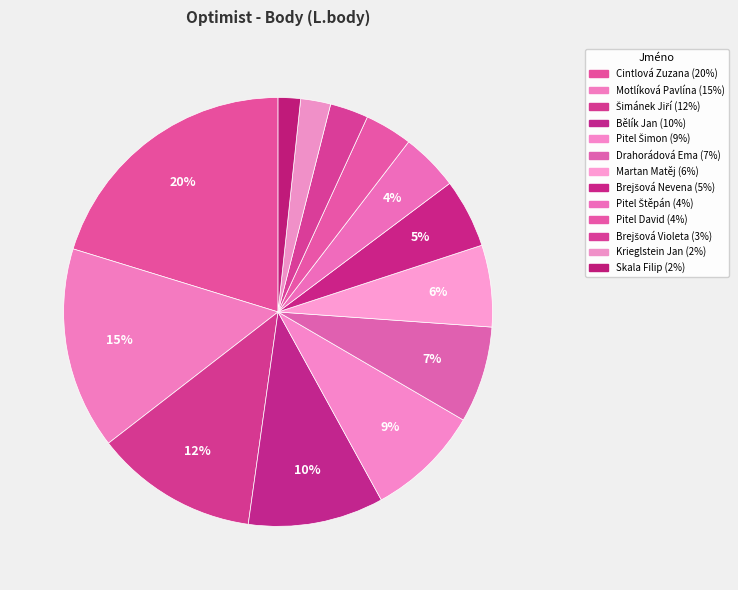

To the nearest percent, what percentage of the pie is Šimánek Jiří?

12%